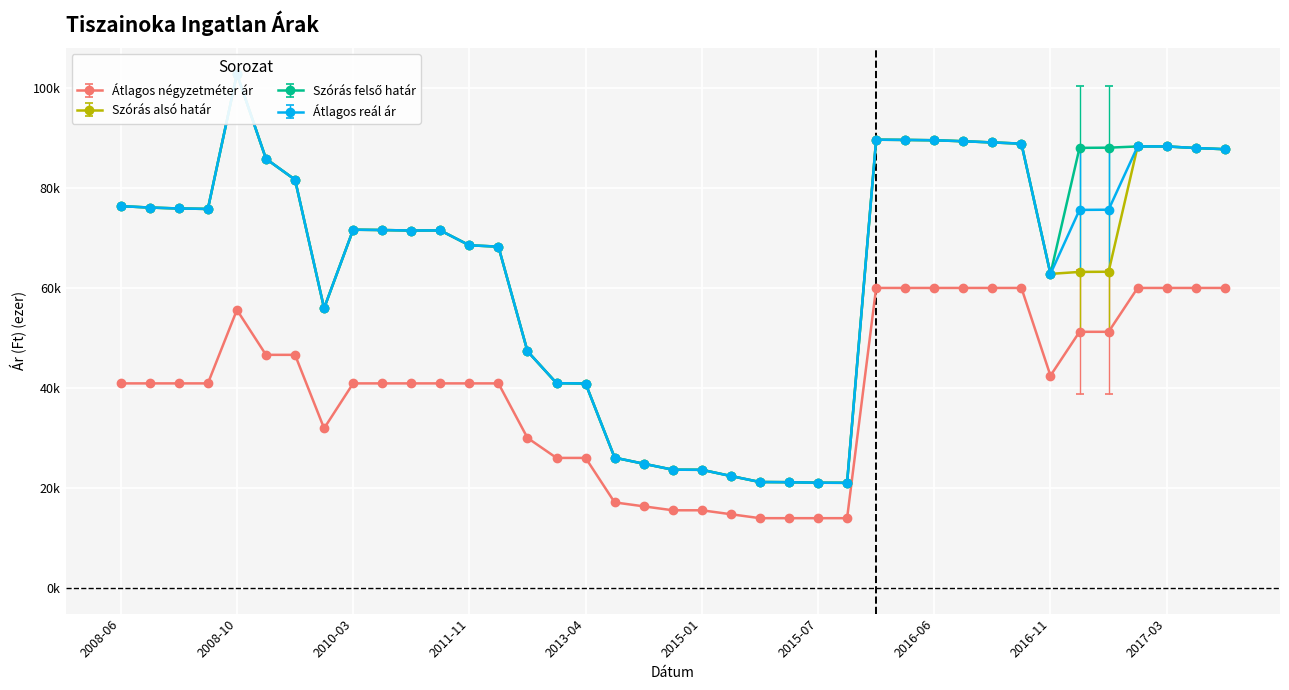

What is the value of the Szórás felső határ point at the 35th from the left?

88.1